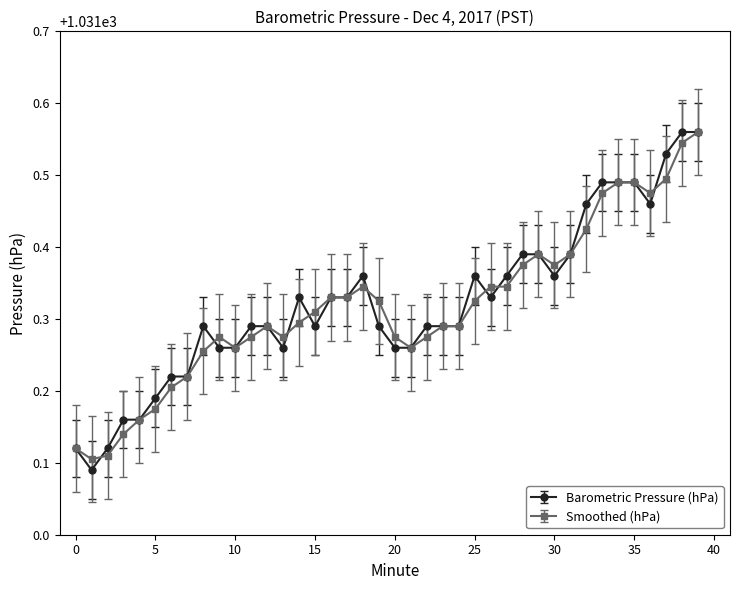

At how many categories does at least one series exceed 1031?

40